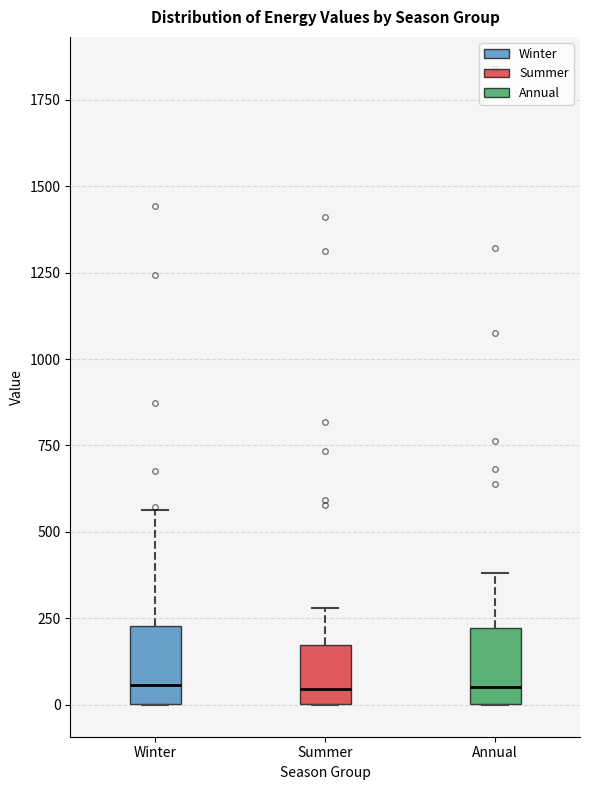

Where is the lower edge of the box for Winter on the y-axis? The values are not printed on the chart, so give them approximately, as read against the axis.

0